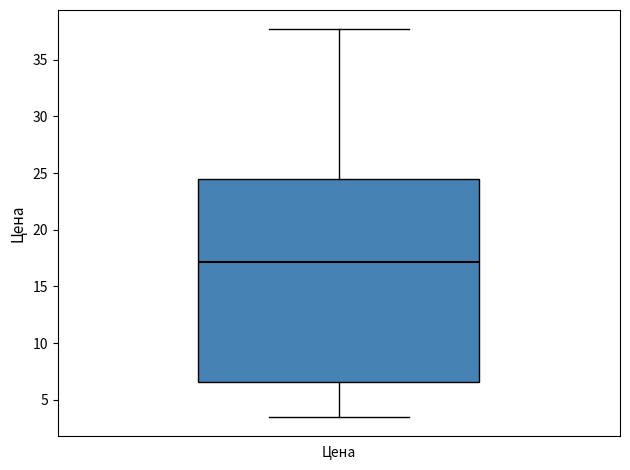

Read this box plot against the y-axis: the position of the median line, the range covered by the box, and the ends of both whiskers. The values are not printed on the chart, so give them approximately, as read against the axis.

median 17.0, box 6.5 to 24.5, whiskers 3.5 to 37.5